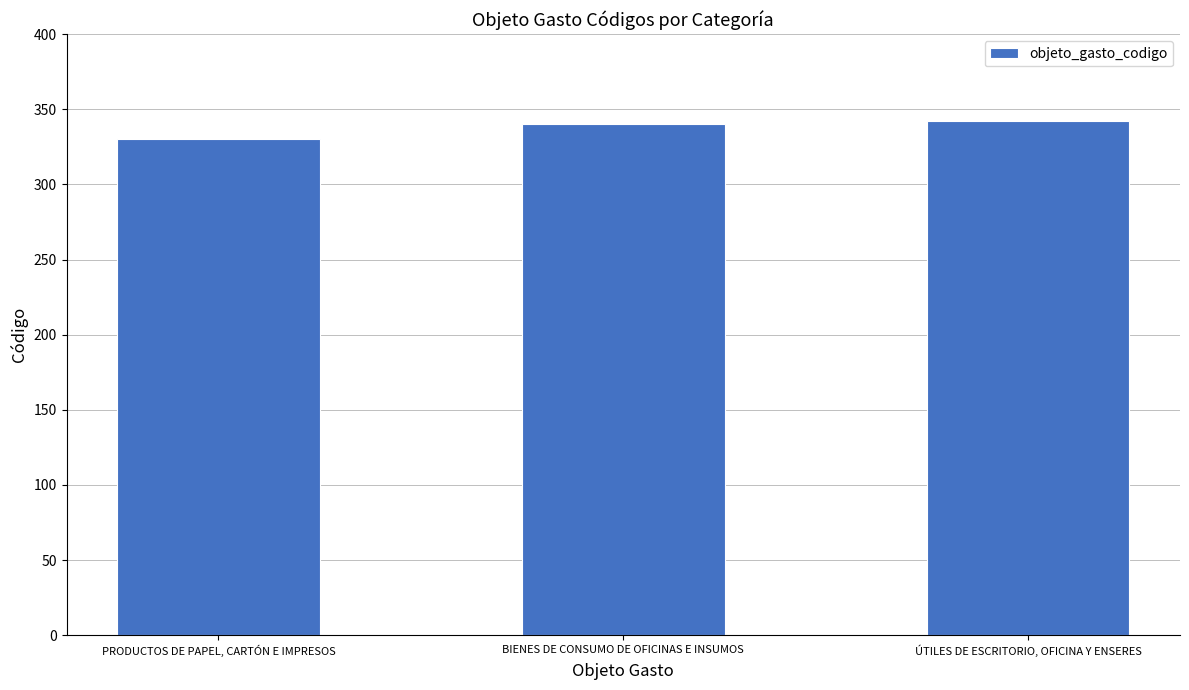

How many values are below 340?

1